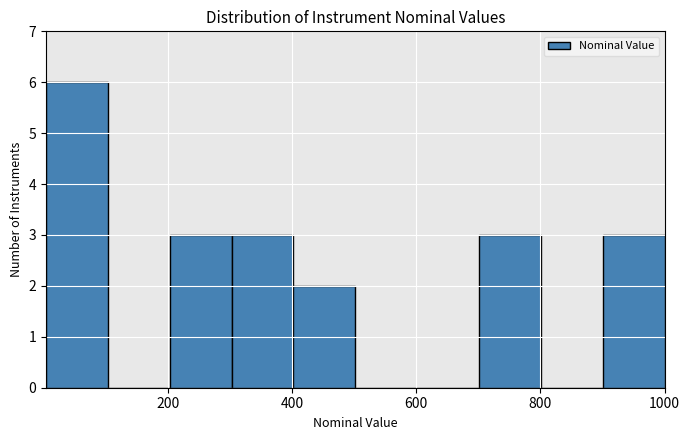

Reading left to right, transcribe this chart: for each bar, give the range it covers on the x-axis and its height. Neither the bar edges nor the heights are printed on the chart, so give them approximately, as read against the axes.

0 to 100: 6
100 to 200: 0
200 to 300: 3
300 to 400: 3
400 to 500: 2
500 to 600: 0
600 to 700: 0
700 to 800: 3
800 to 900: 0
900 to 1000: 3